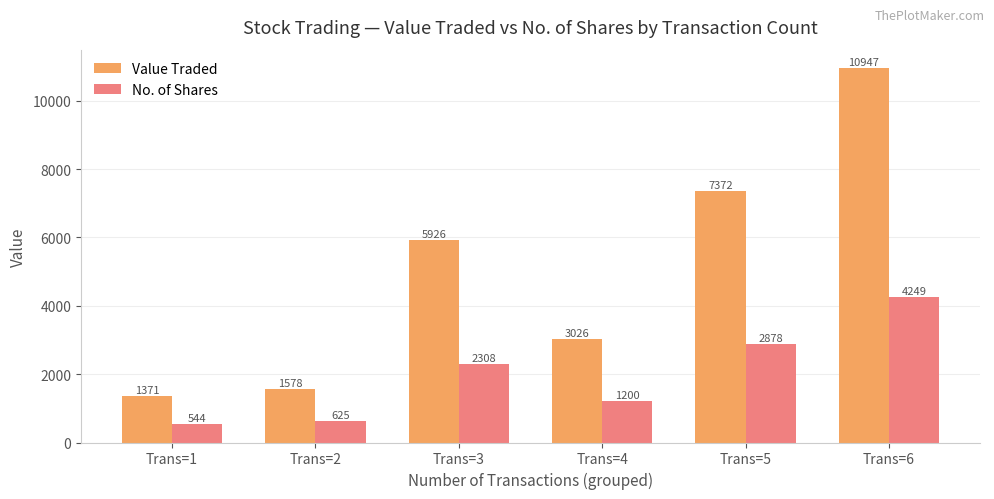

Which series has the widest spread of values?

Value Traded